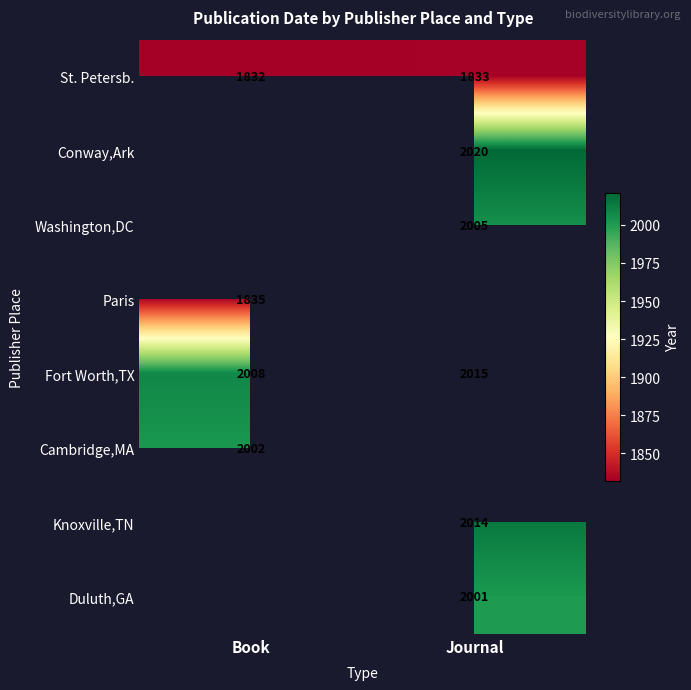

The value of Washington,DC at Journal is 3603. True or false?

False